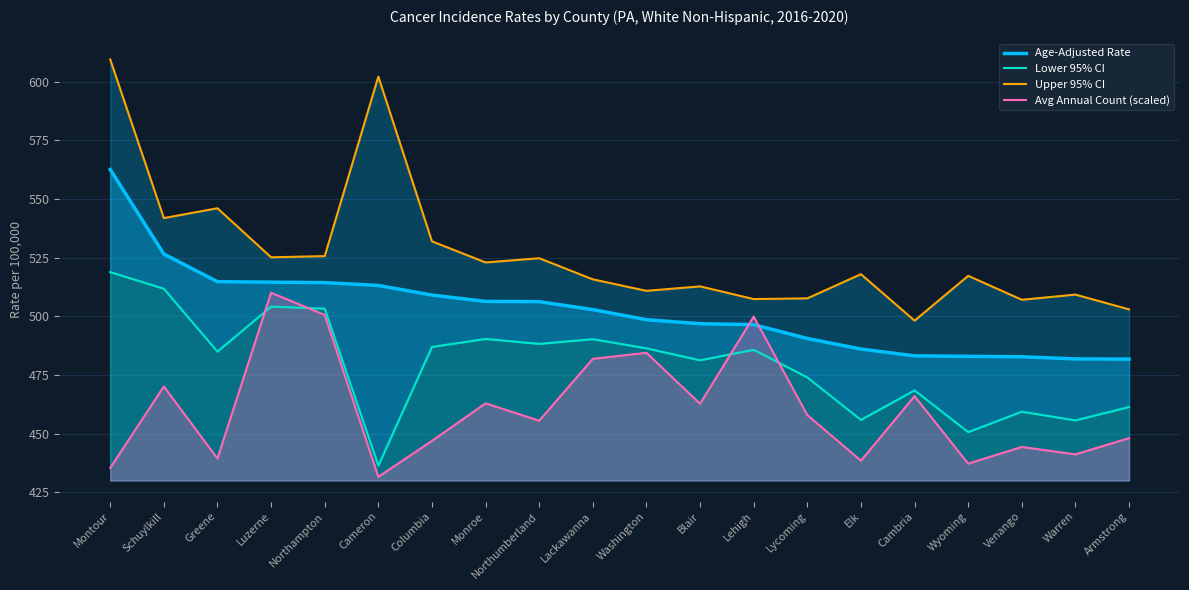

What is the value of the Age-Adjusted Rate point at the 20th from the left?

481.7